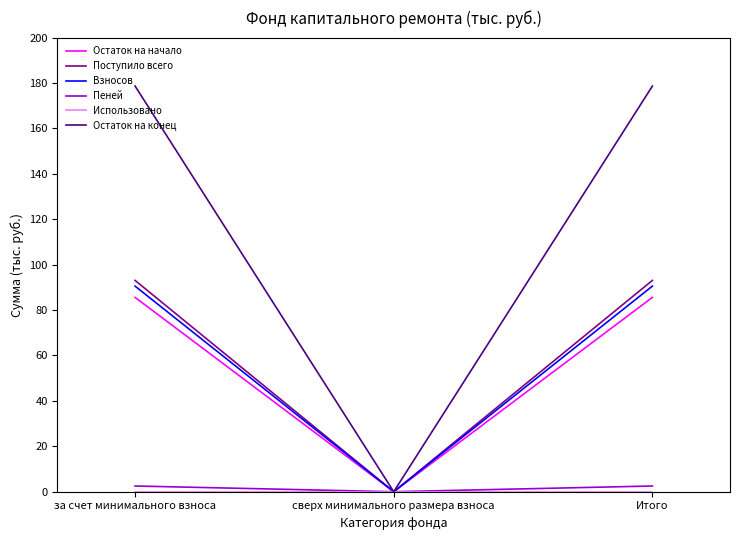

Is the value of Взносов at за счет минимального взноса greater than the value of Поступило всего at за счет минимального взноса?

No